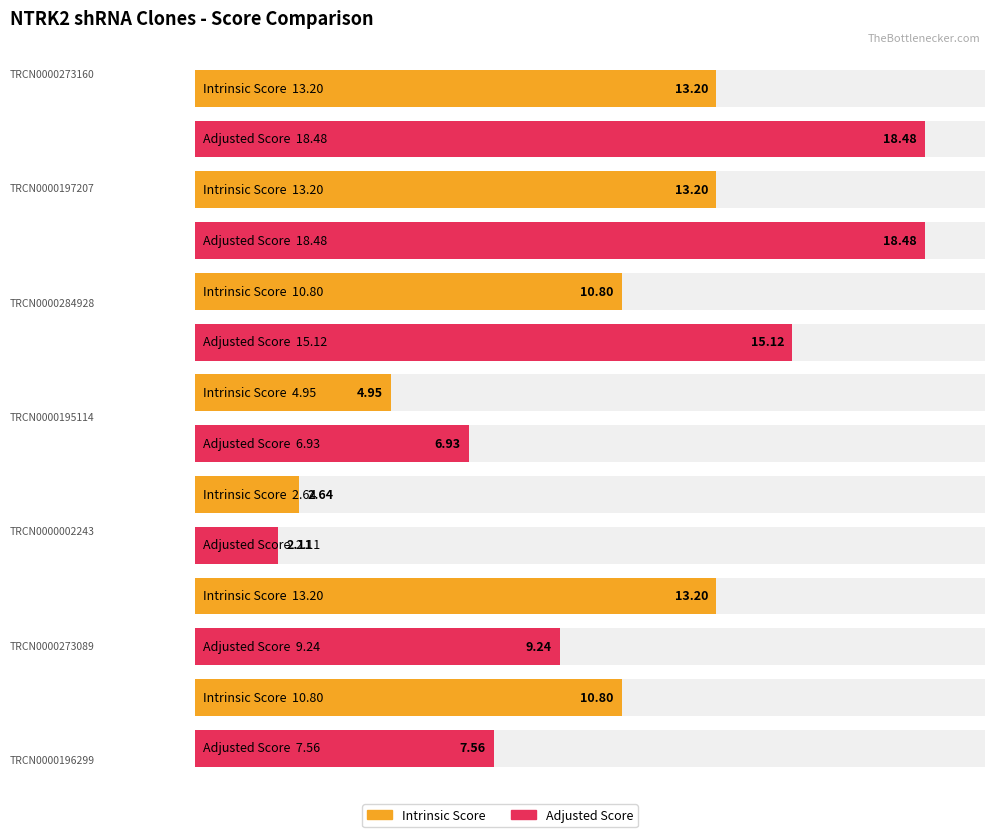

How many data points in Adjusted Score are above 9?

4